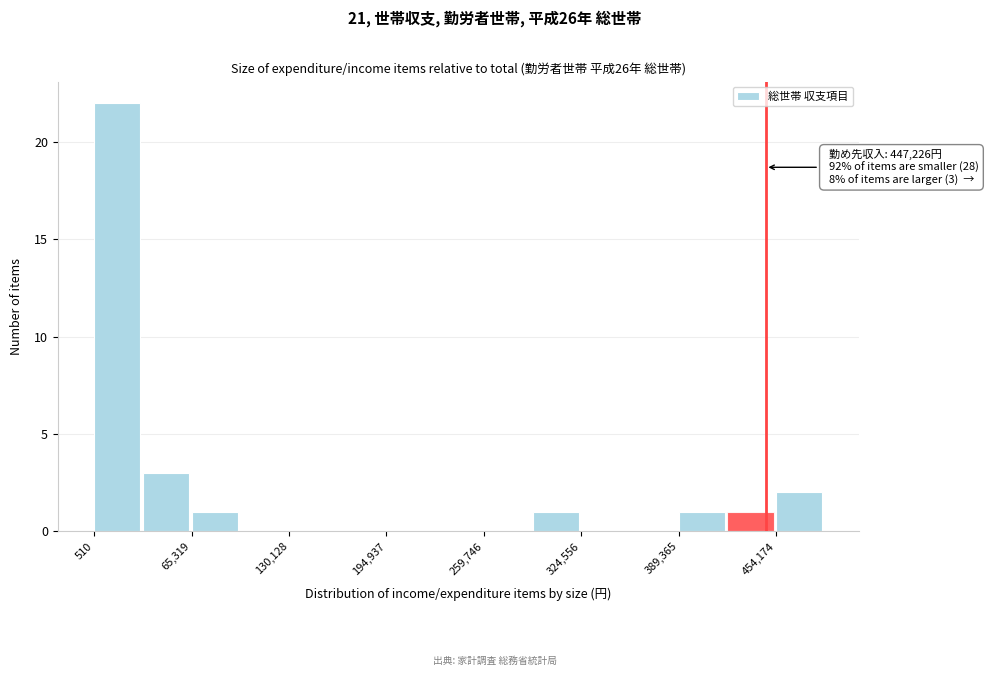

Read against the x-axis, roughly where is the centre of the tallest bar?

20000